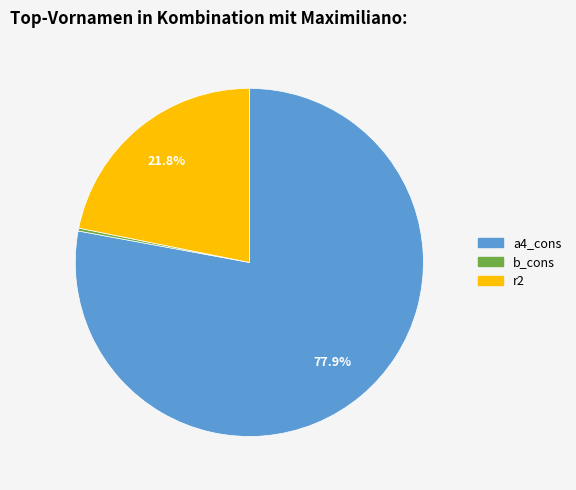

Is there a majority slice in this chart?

Yes